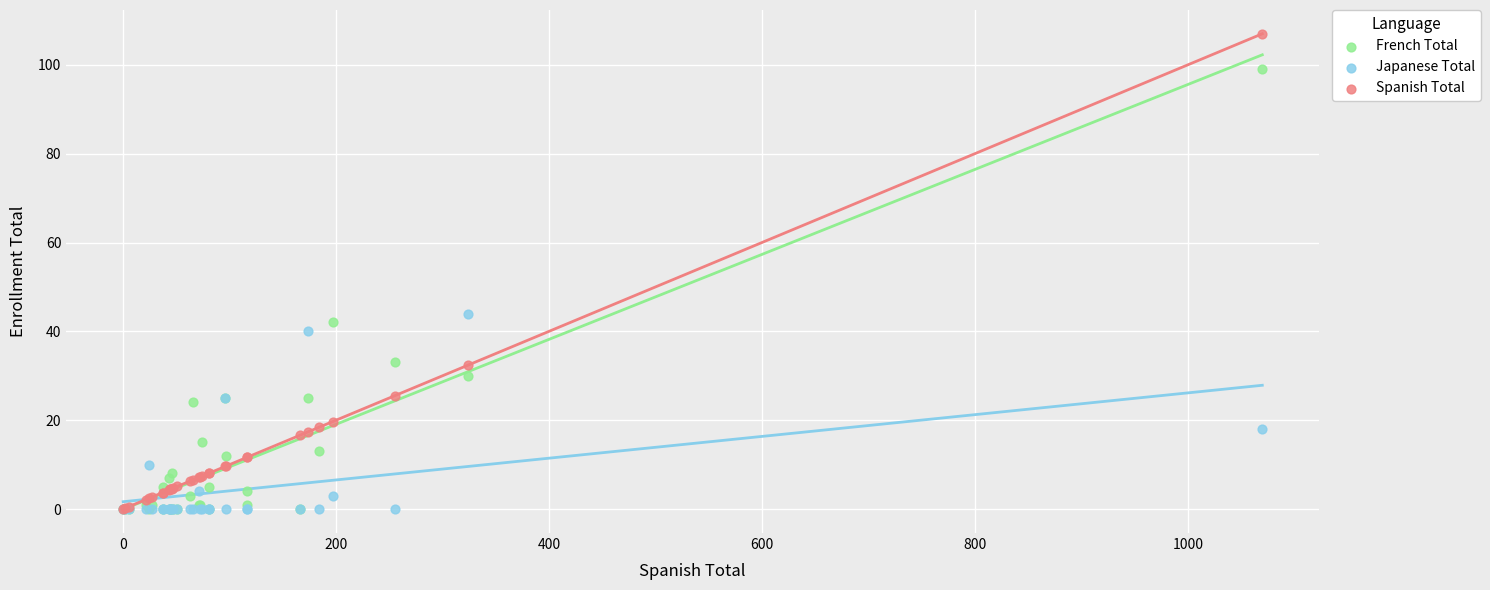

Across all series, what Y value is closest to 53?

44.0